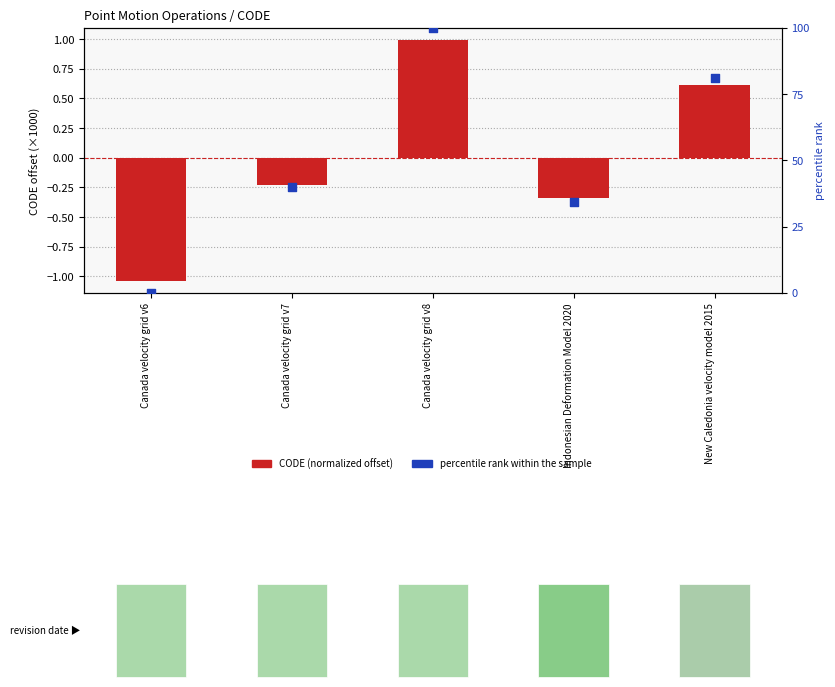

Which series has the largest total across all categories?

percentile rank within the sample